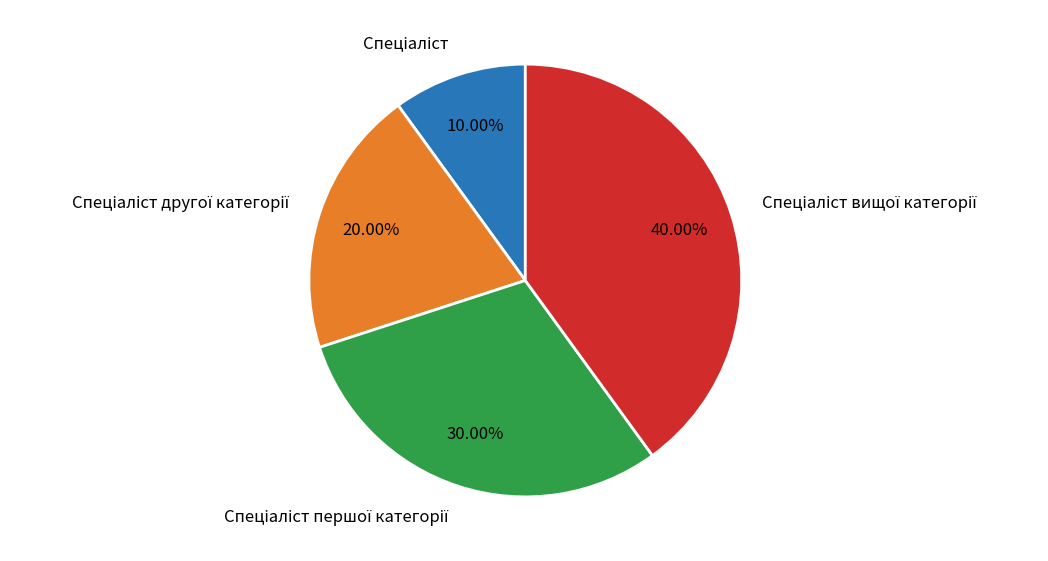

How many segments does this pie chart have?

4